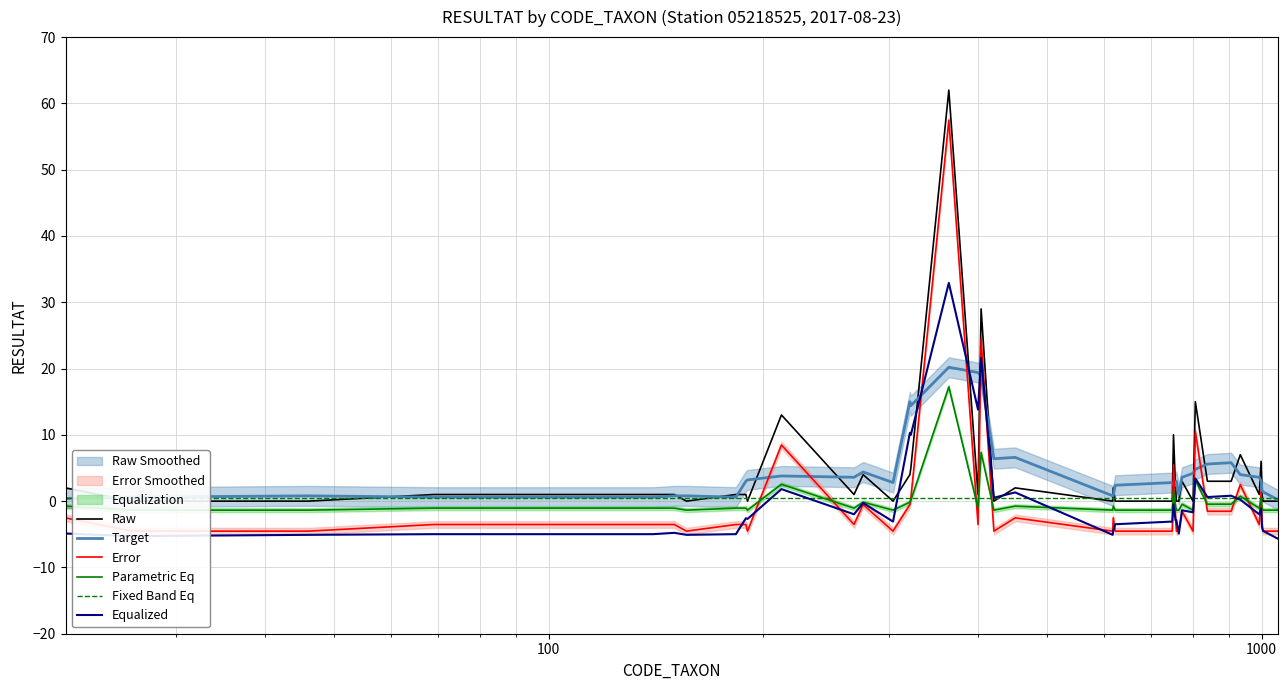

What is the minimum value for Equalized?

-5.7